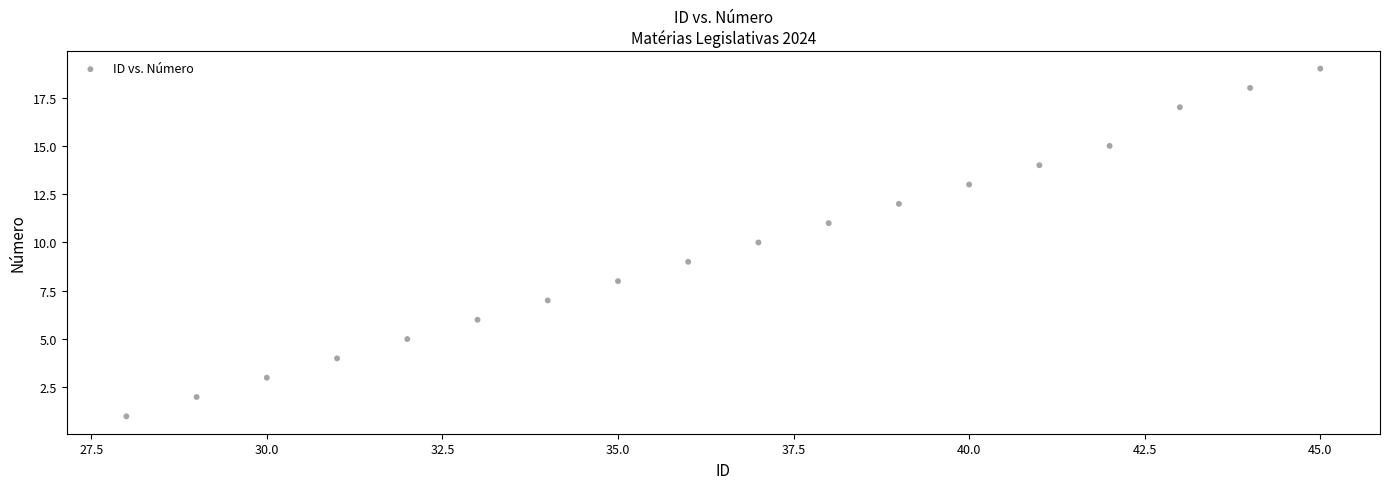

What is the range of X values (max minus min)?

17